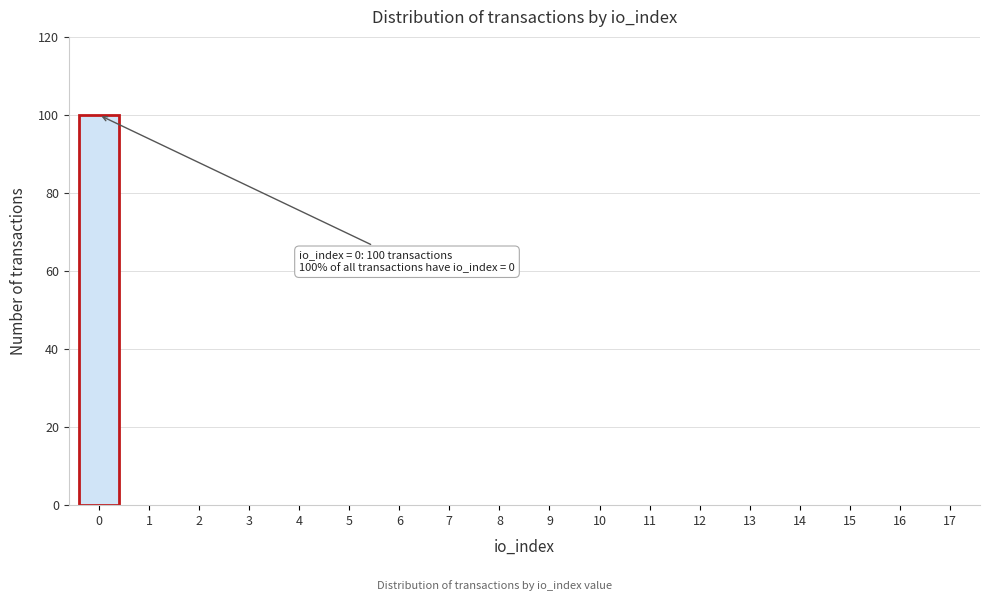

Reading left to right, extract all data points from this chart.

0=100	1=0	2=0	3=0	4=0	5=0	6=0	7=0	8=0	9=0	10=0	11=0	12=0	13=0	14=0	15=0	16=0	17=0